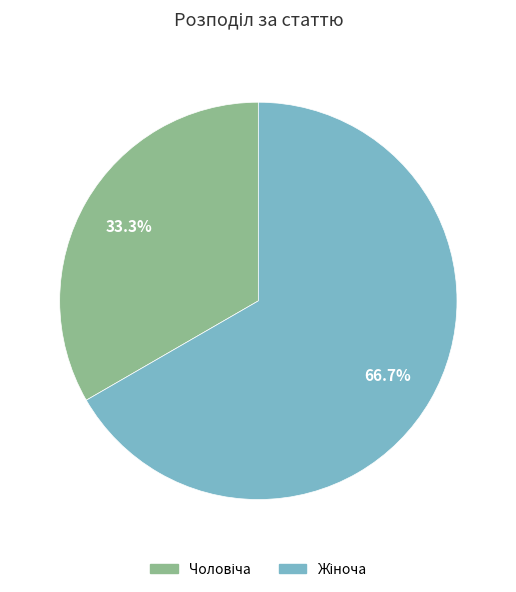

To the nearest percent, what is the difference between the largest and smallest slice percentages?

33%